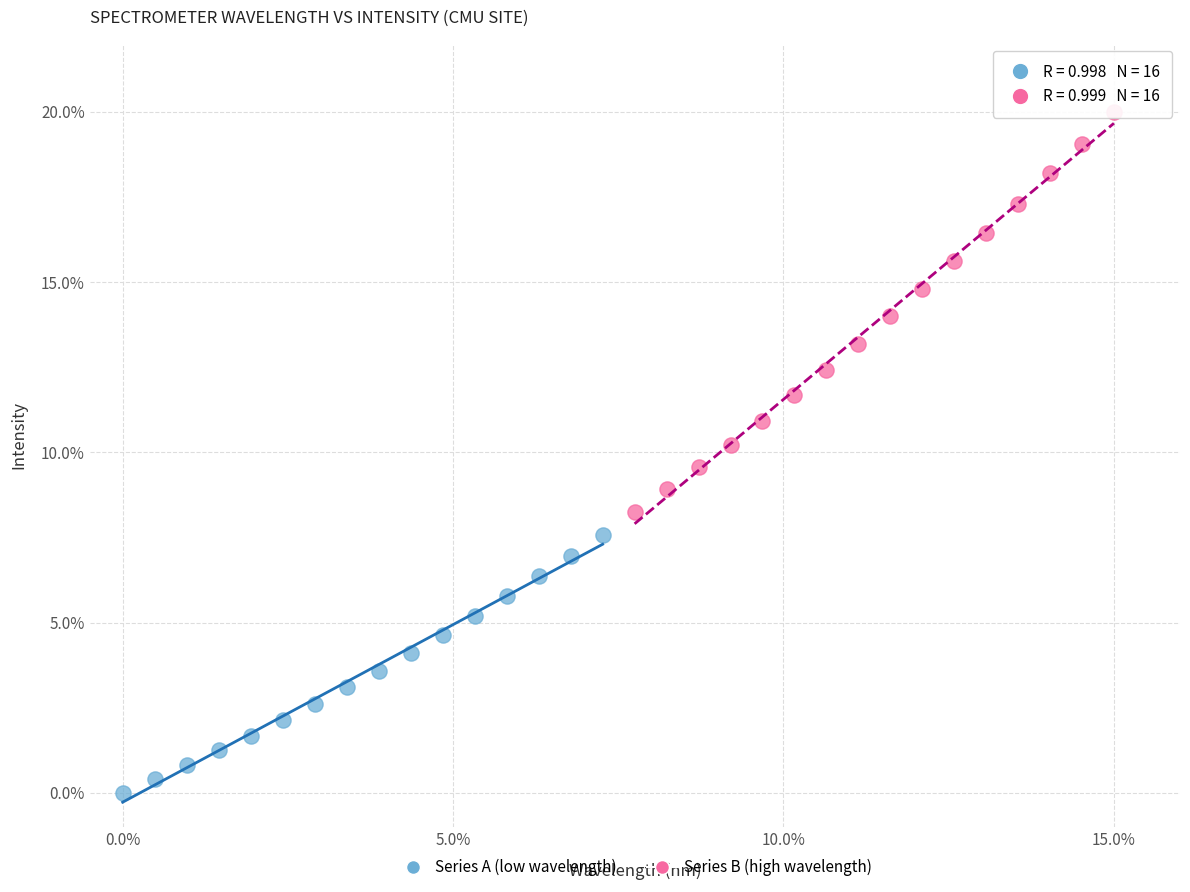

Which series reaches the maximum Y coordinate?

Series B (high wavelength)